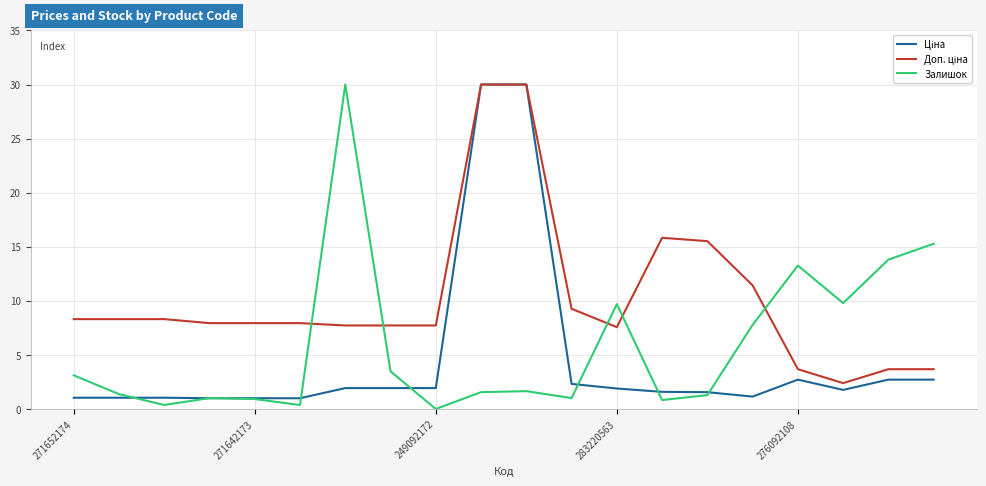

What is the greatest value displayed?

30.0